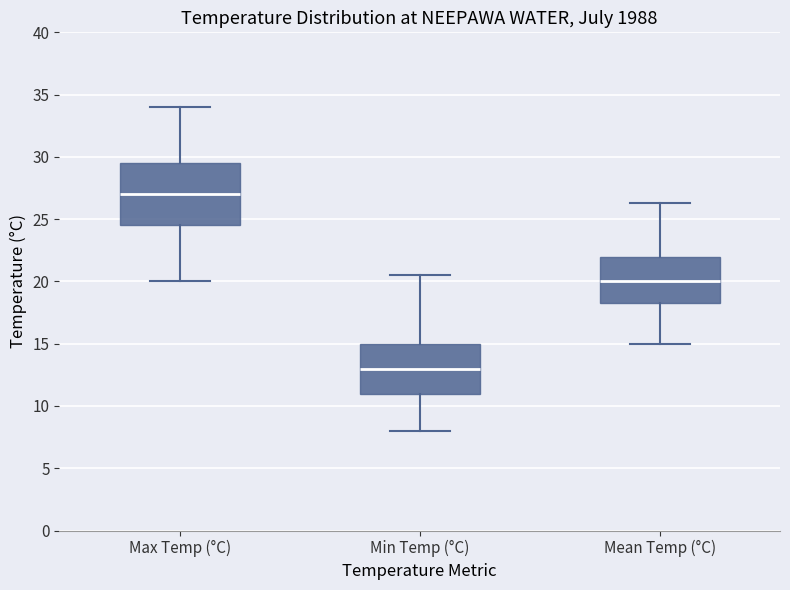

Where is the lower edge of the box for Mean Temp (°C) on the y-axis? The values are not printed on the chart, so give them approximately, as read against the axis.

18.5